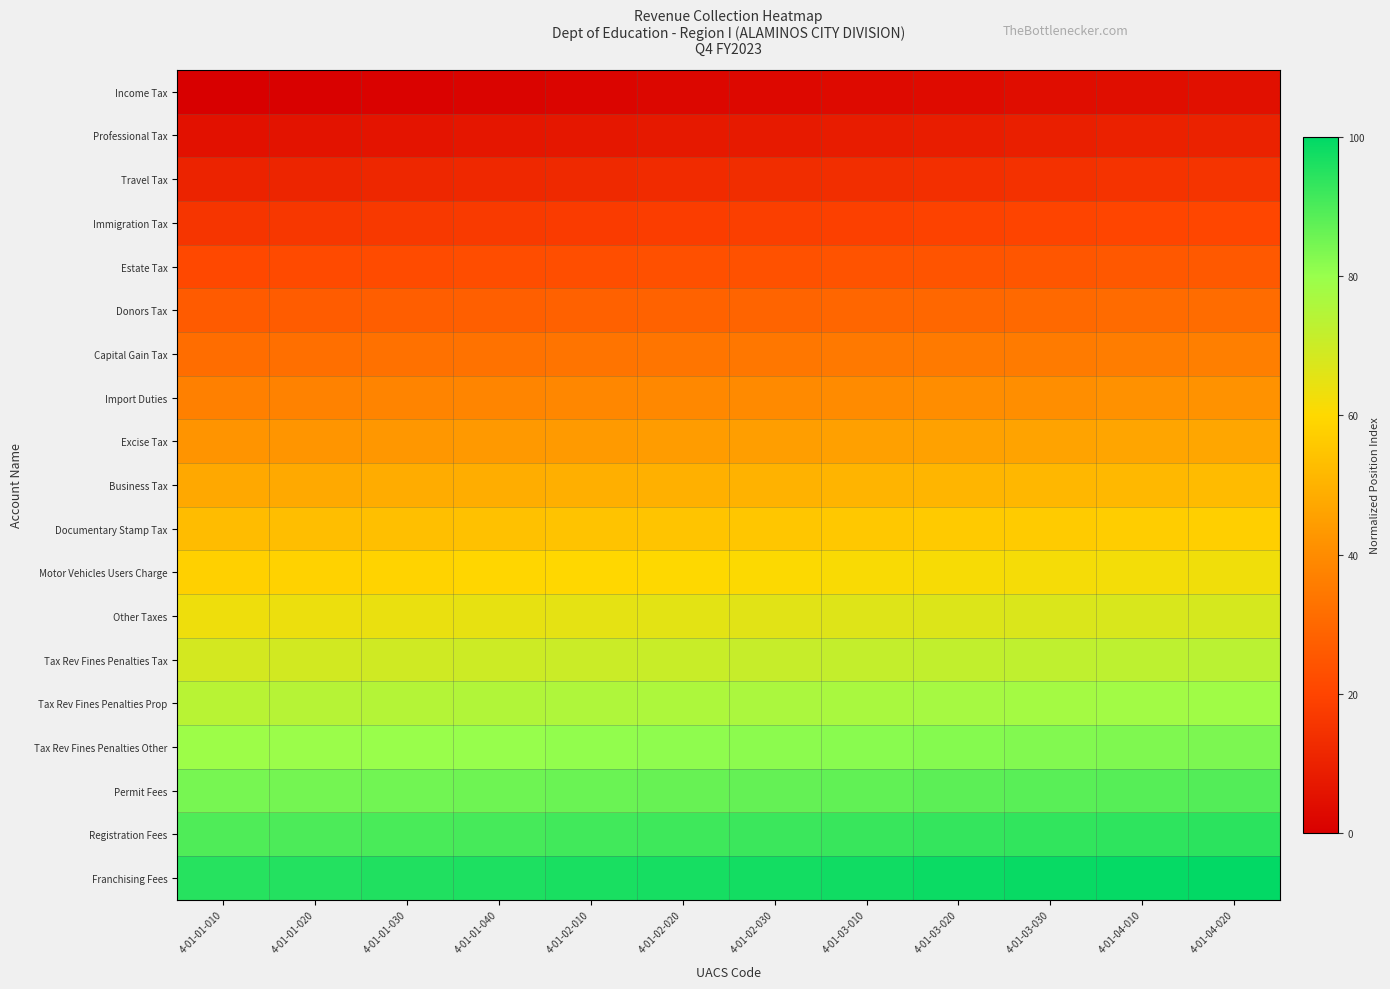

Rank the series at 4-01-03-020 from lowest to highest value.

Income Tax, Professional Tax, Travel Tax, Immigration Tax, Estate Tax, Donors Tax, Capital Gain Tax, Import Duties, Excise Tax, Business Tax, Documentary Stamp Tax, Motor Vehicles Users Charge, Other Taxes, Tax Rev Fines Penalties Tax, Tax Rev Fines Penalties Prop, Tax Rev Fines Penalties Other, Permit Fees, Registration Fees, Franchising Fees